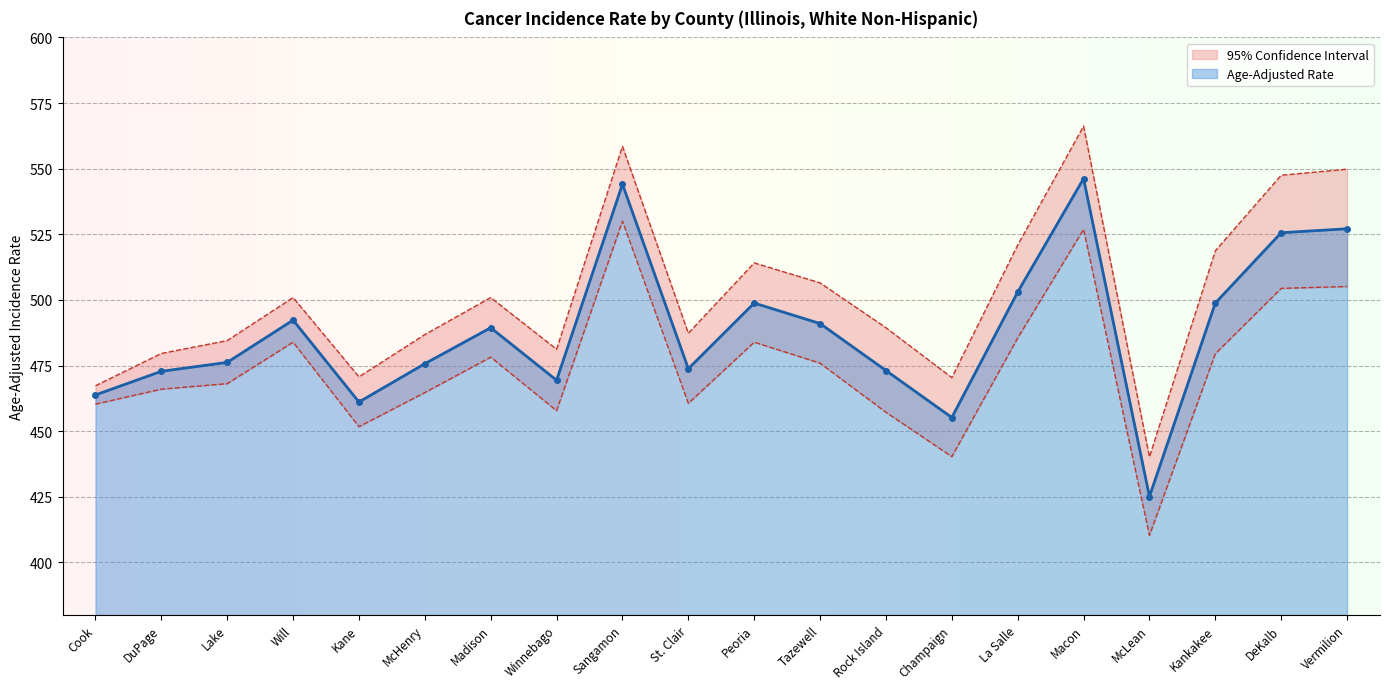

What is the difference between the highest and lowest values at McHenry?

22.1